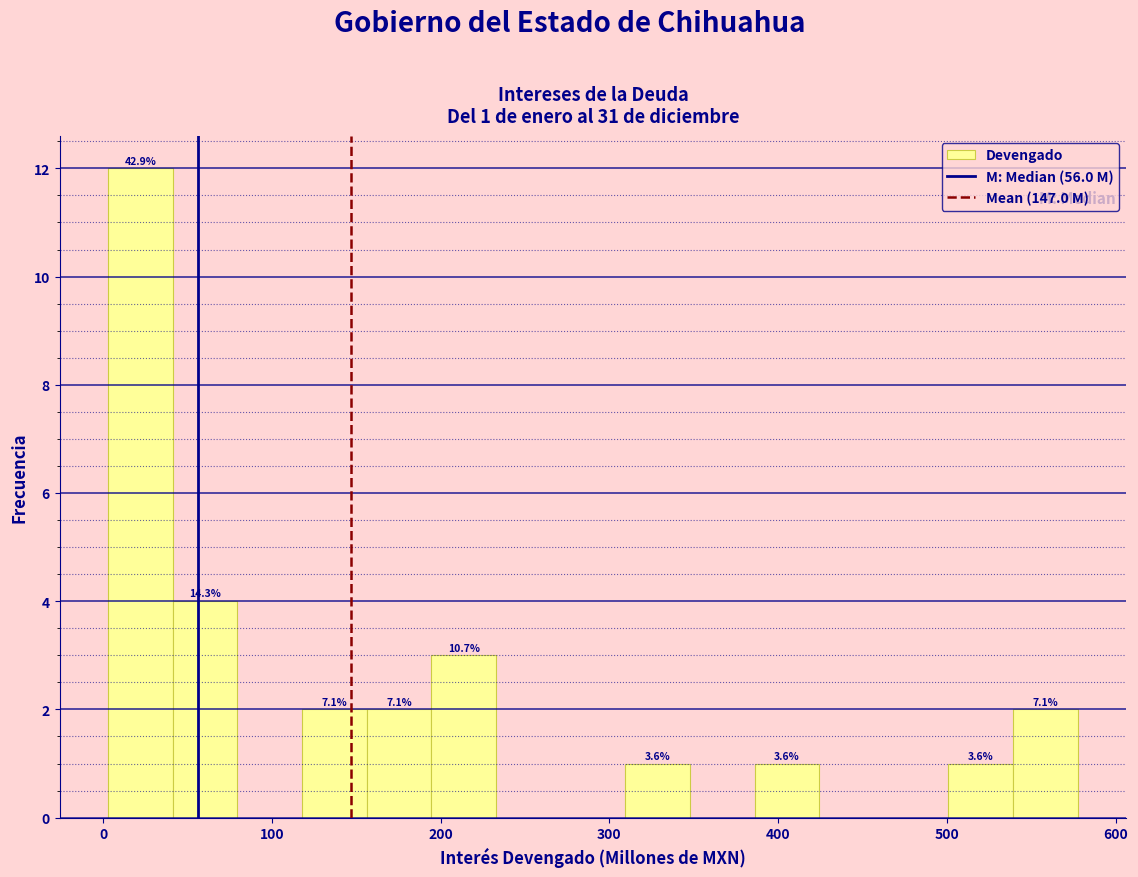

Read against the x-axis, roughly where is the centre of the tallest bar?

20